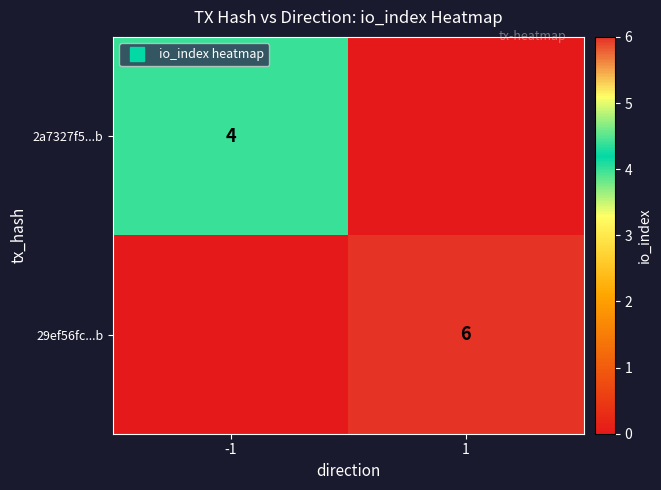

What is the total value across all series at -1?

4